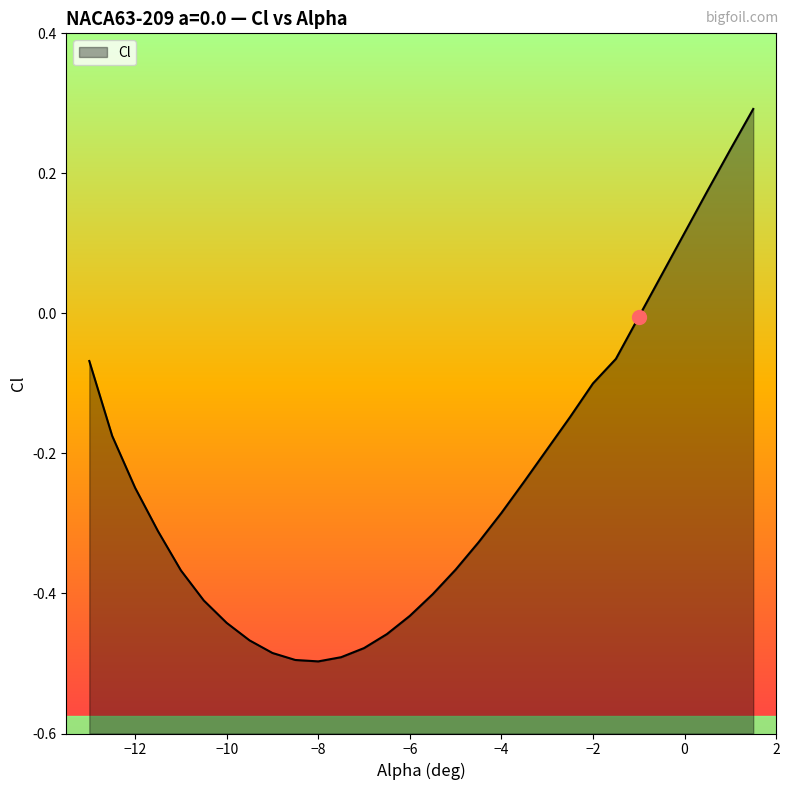

True or false: the data has more than 1 interior local peaks.

False